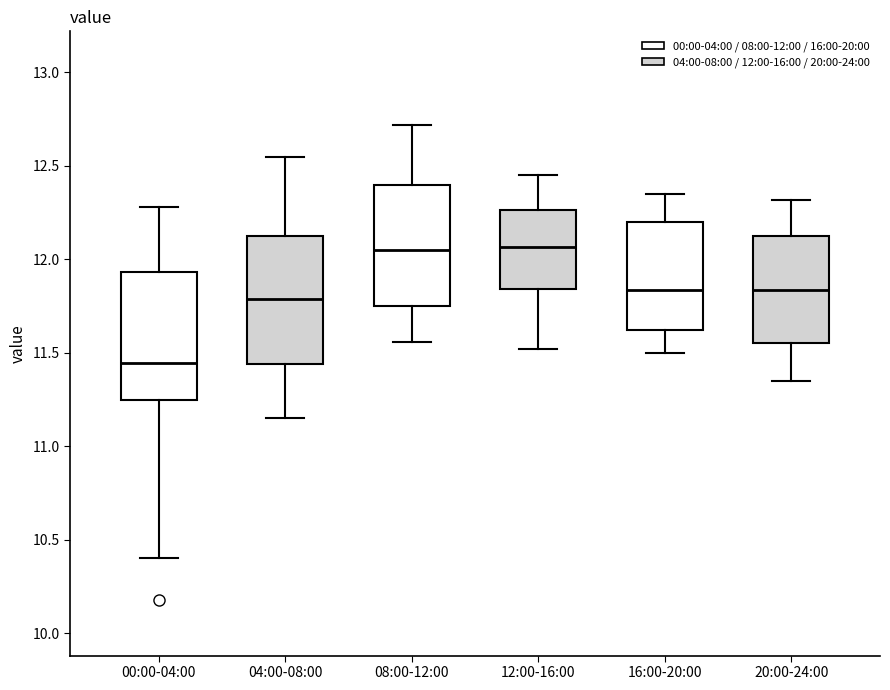

Where does the upper whisker of the box for 04:00-08:00 end on the y-axis? The values are not printed on the chart, so give them approximately, as read against the axis.

12.55